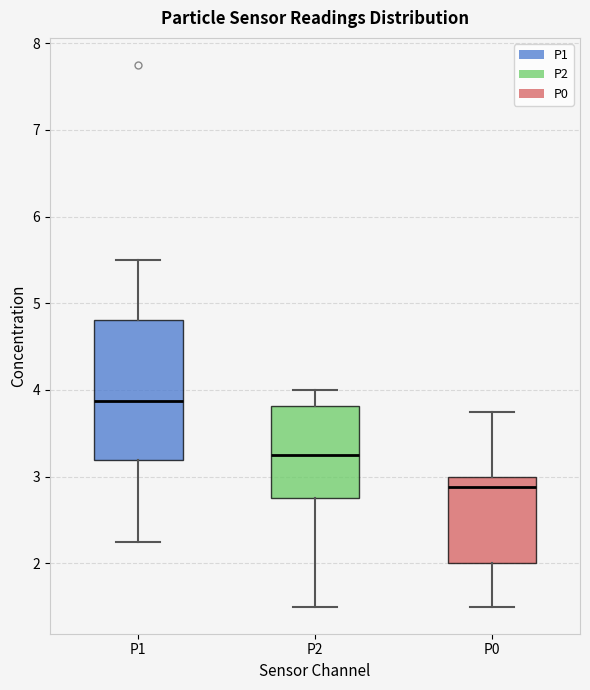

Which box's median line is the highest?

P1